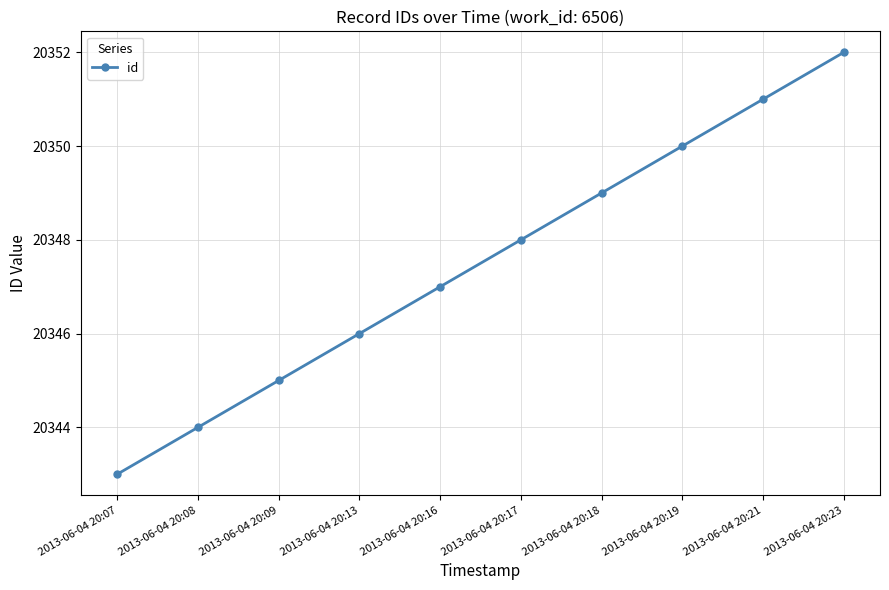

What is the ratio of the value at 2013-06-04 20:07 to the value at 2013-06-04 20:13?

1.0